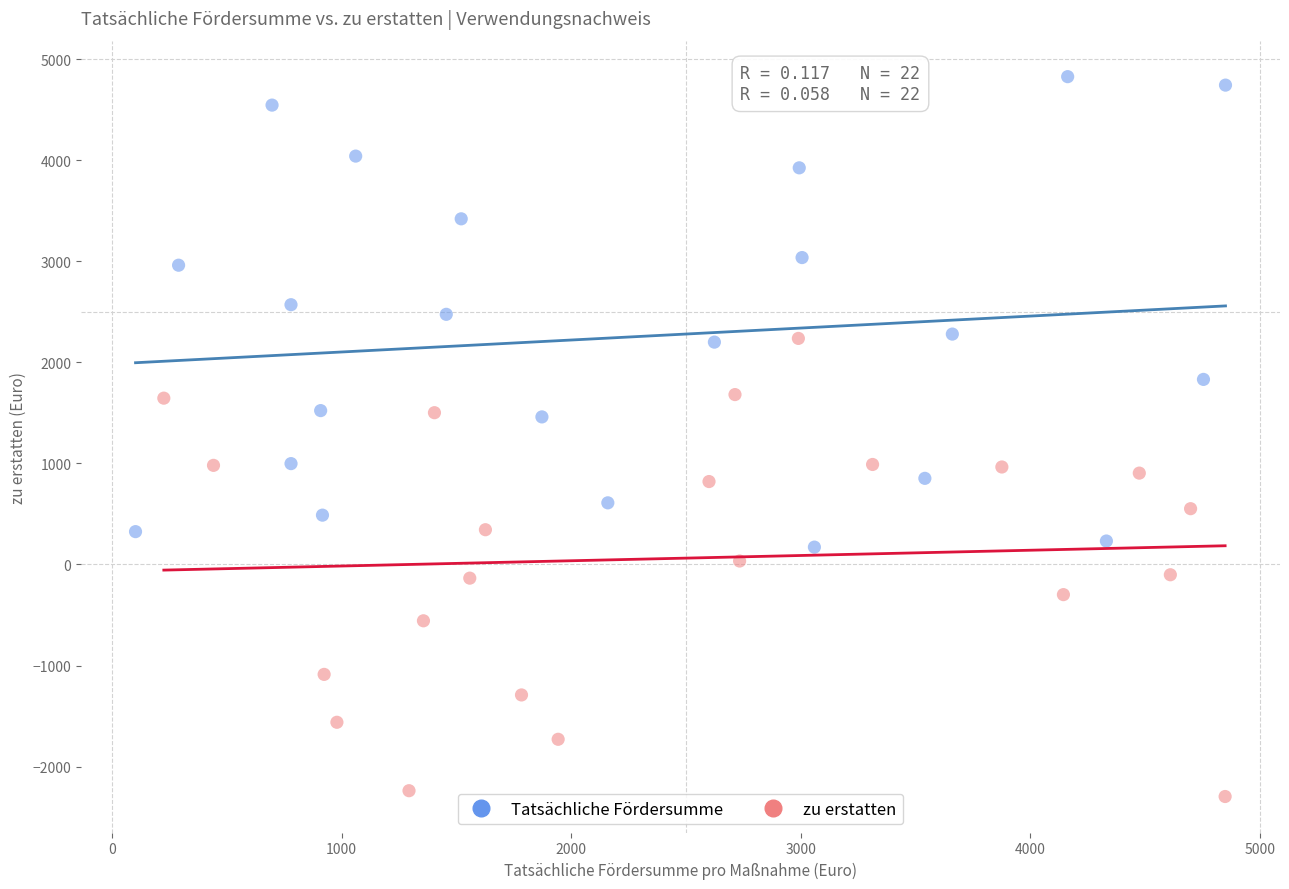

Which series has the largest Y range (max minus min)?

Tatsächliche Fördersumme